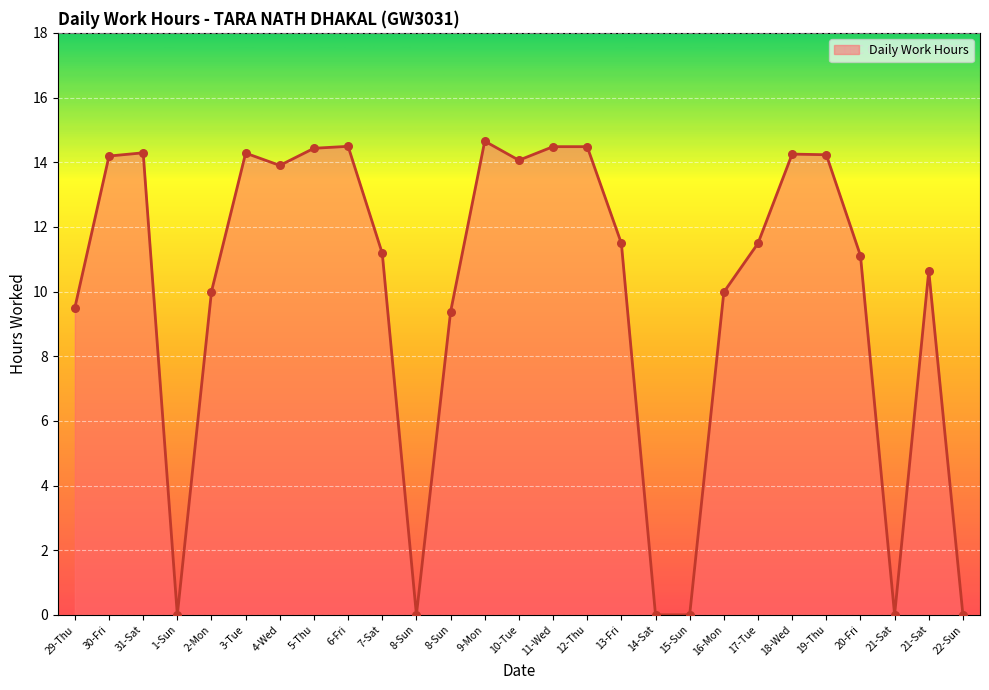

What is the ratio of the value at 12-Thu to the value at 7-Sat?

1.3